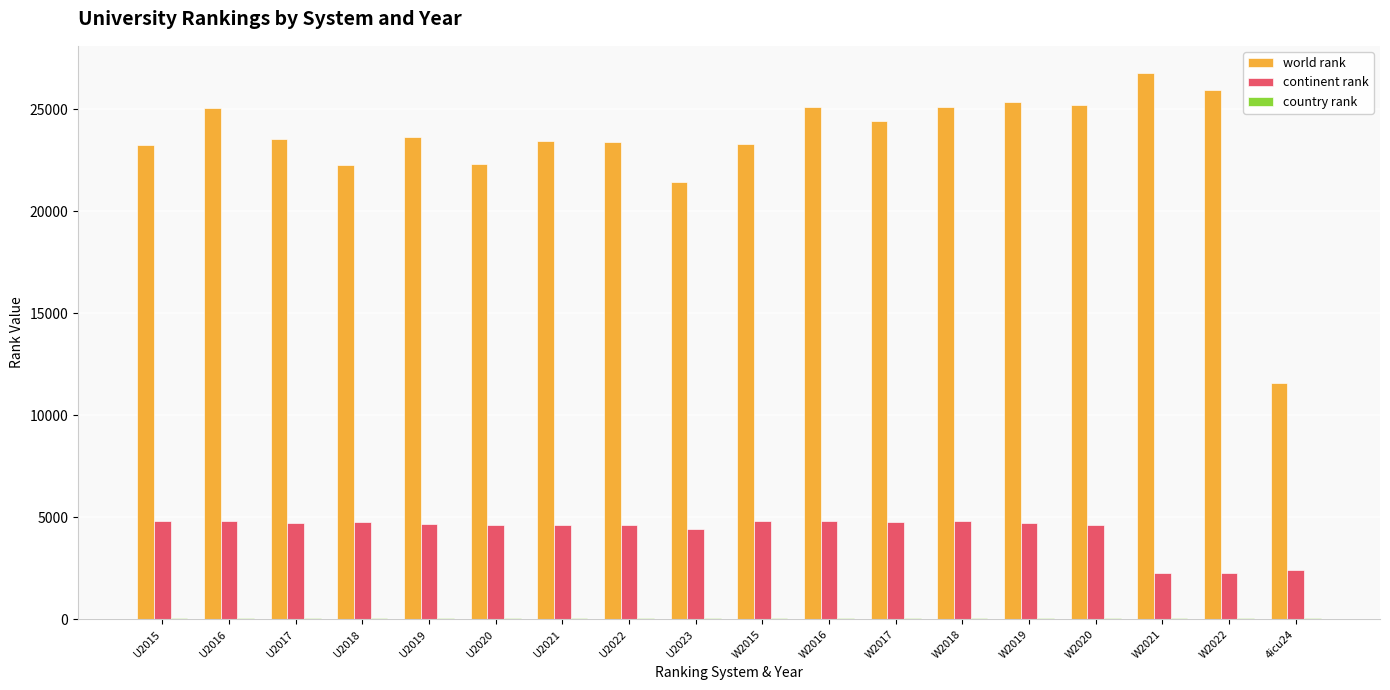

The world rank series shows 25072 at U2016. True or false?

True